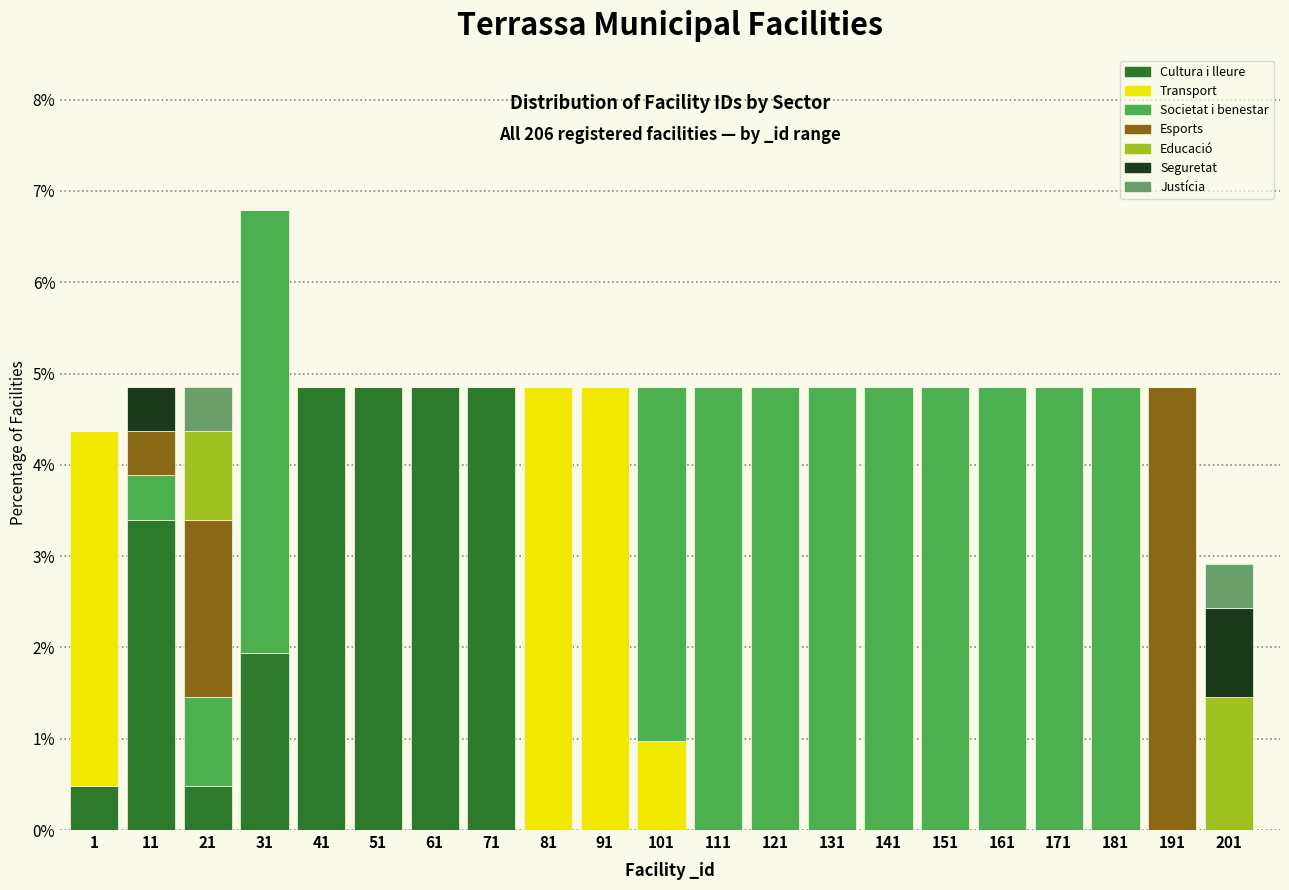

What is the total value across all series at 21?

4.9